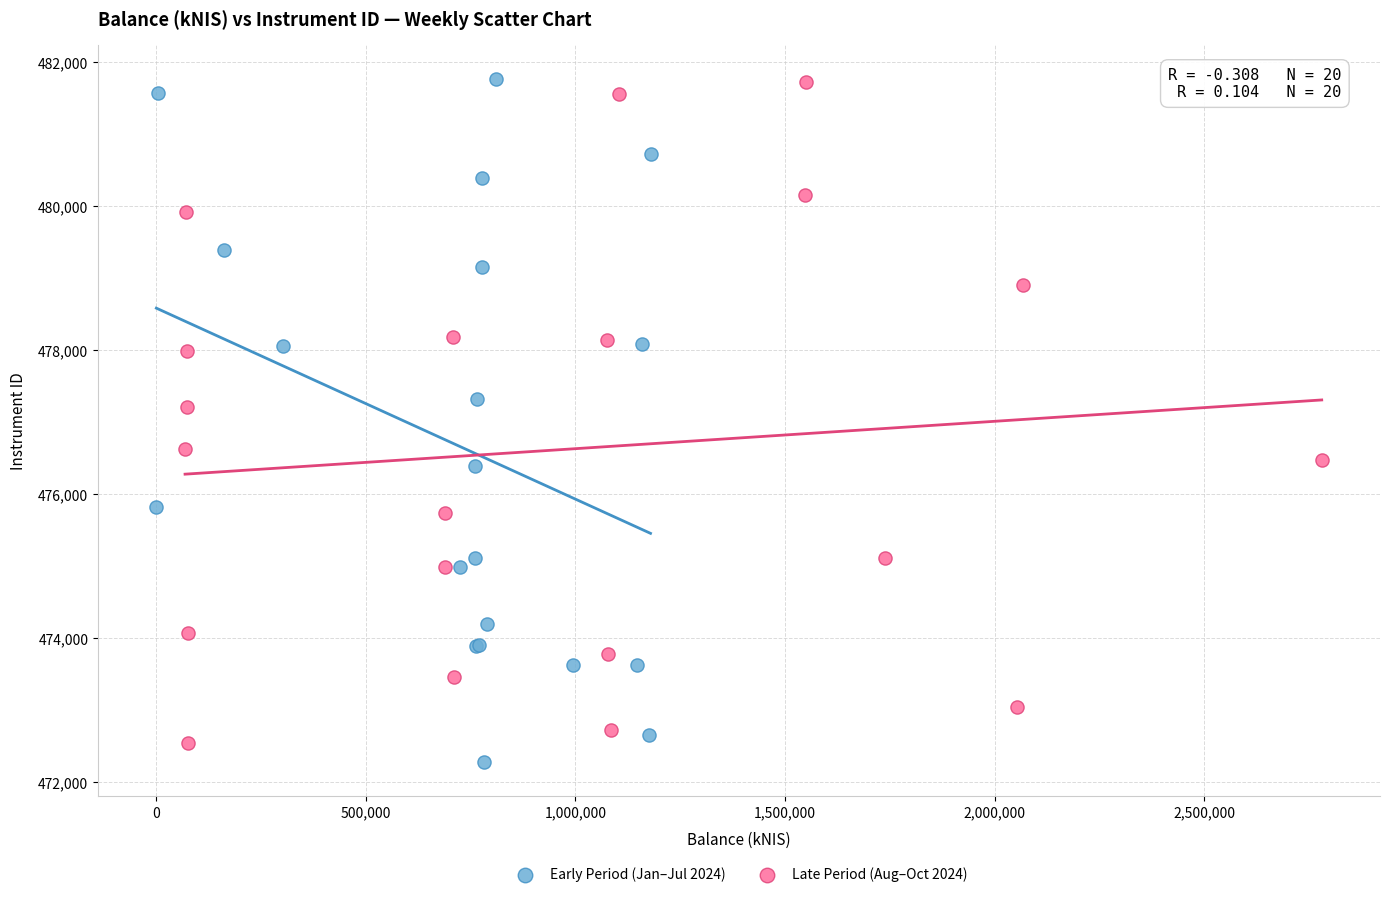

Which series contains the lowest Y value?

Early Period (Jan–Jul 2024)